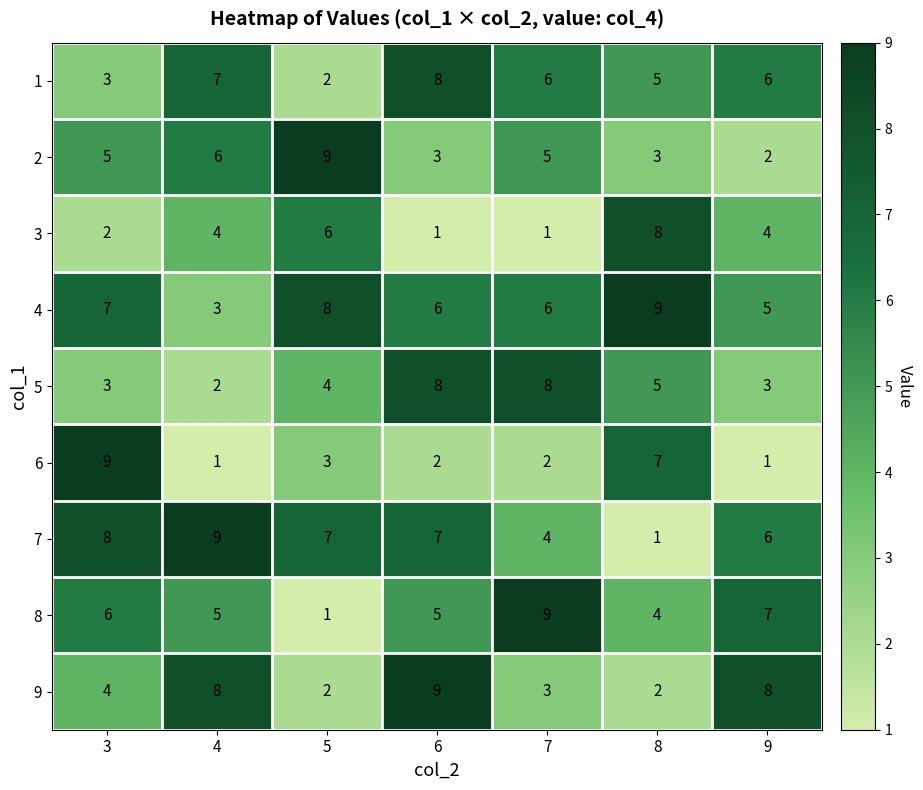

What is the lowest value of the 4 series?

3